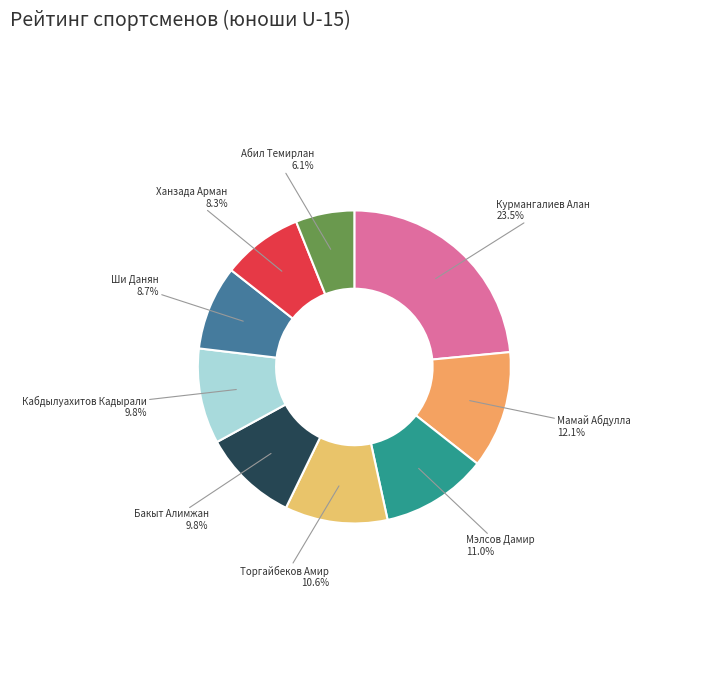

To the nearest percent, what is the combined percentage of Ханзада Арман and Торгайбеков Амир?

19%